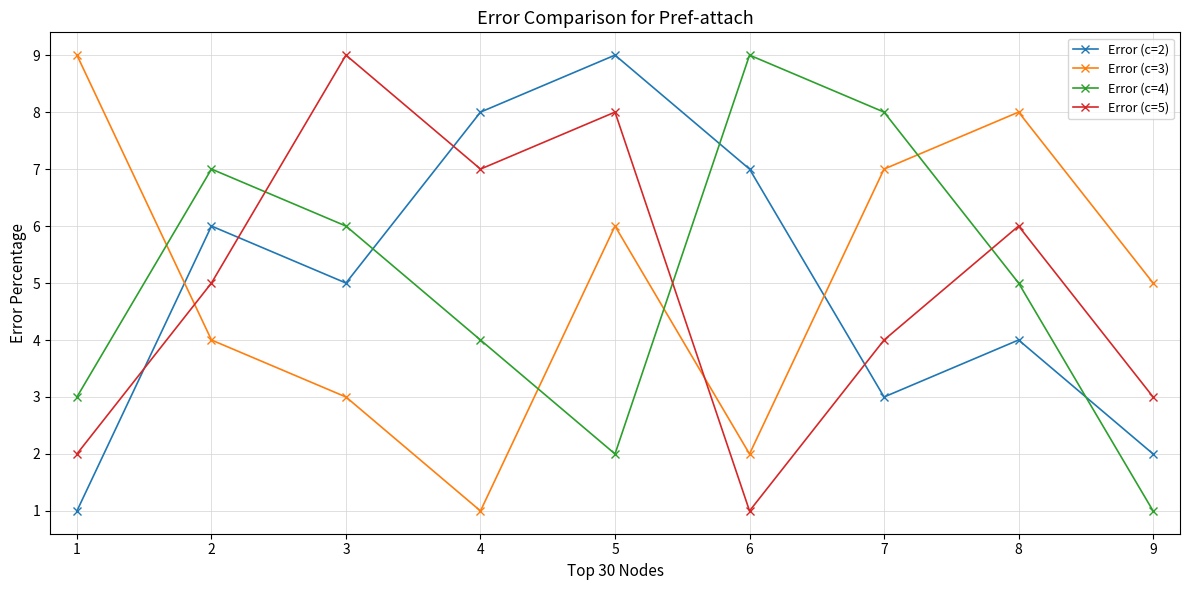

What are all the series names shown in the legend?

Error (c=2), Error (c=3), Error (c=4), Error (c=5)